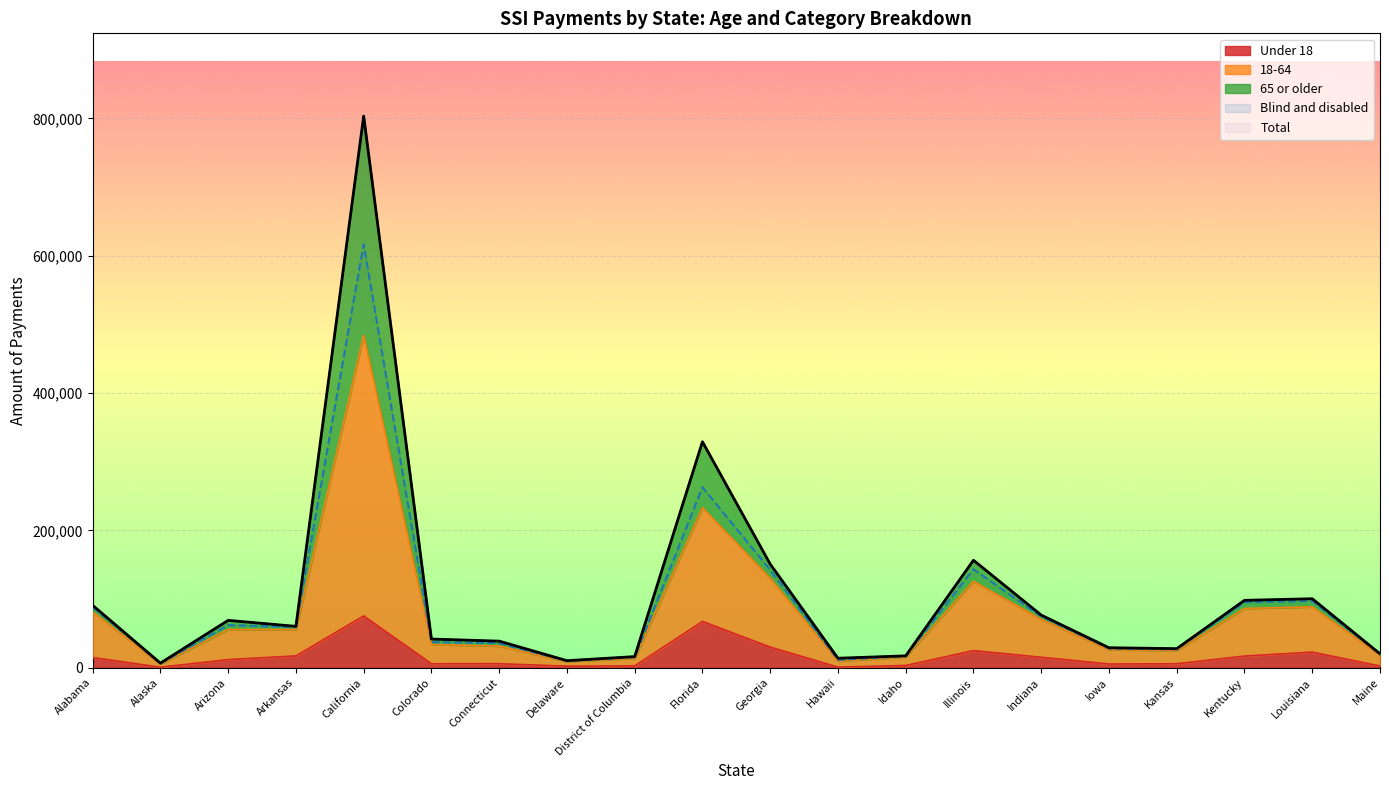

Is the value of Blind and disabled at California greater than the value of Under 18 at Arkansas?

Yes